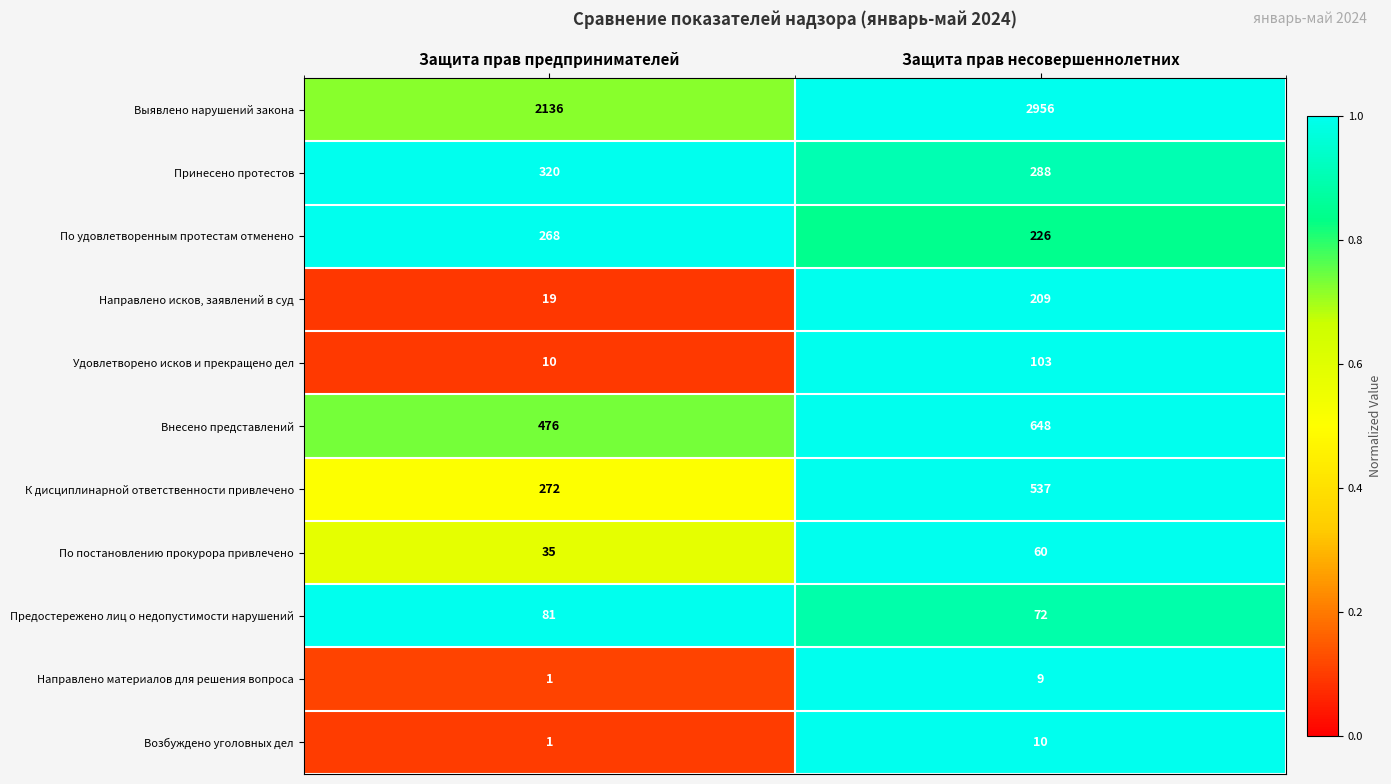

Is it true that Направлено исков, заявлений в суд equals 126 at Защита прав несовершеннолетних?

False